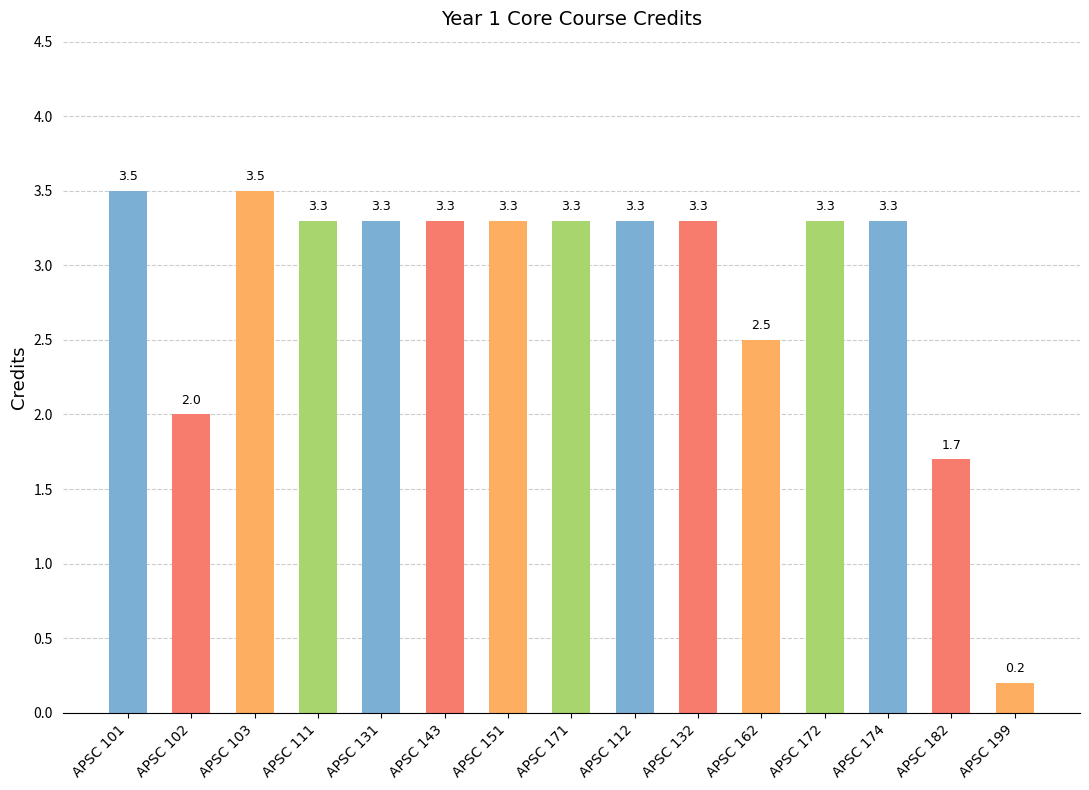

What is the value of the 11th bar from the left?

2.5